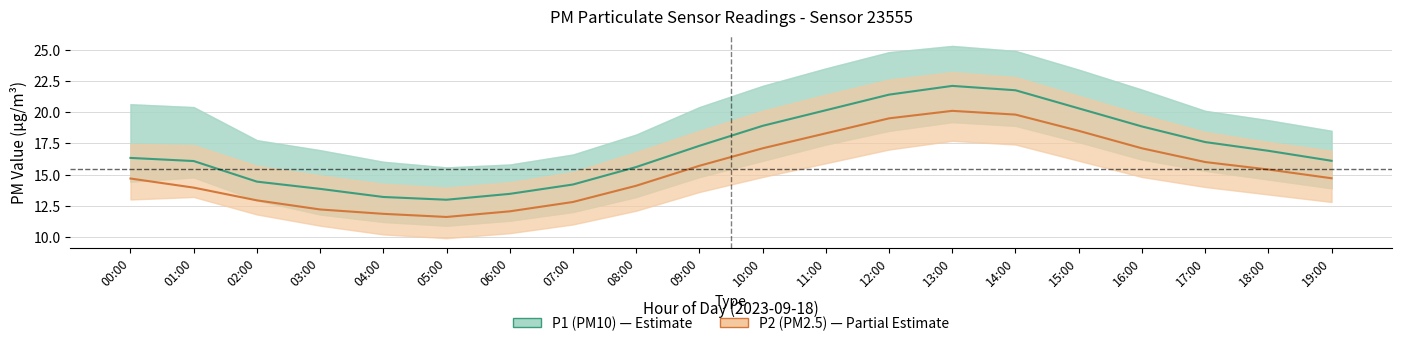

At 04:00, list the series in order from largest to smallest.

P1 (PM10), P2 (PM2.5)